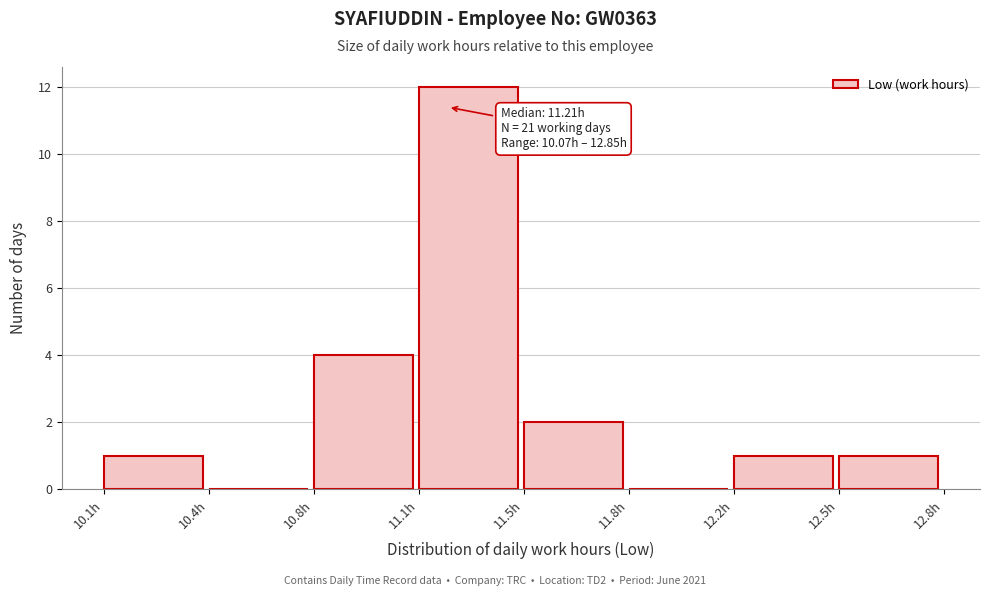

Reading right to left, extract all data points from this chart.

12.5h=1	12.2h=1	11.8h=0	11.5h=2	11.1h=12	10.8h=4	10.4h=0	10.1h=1